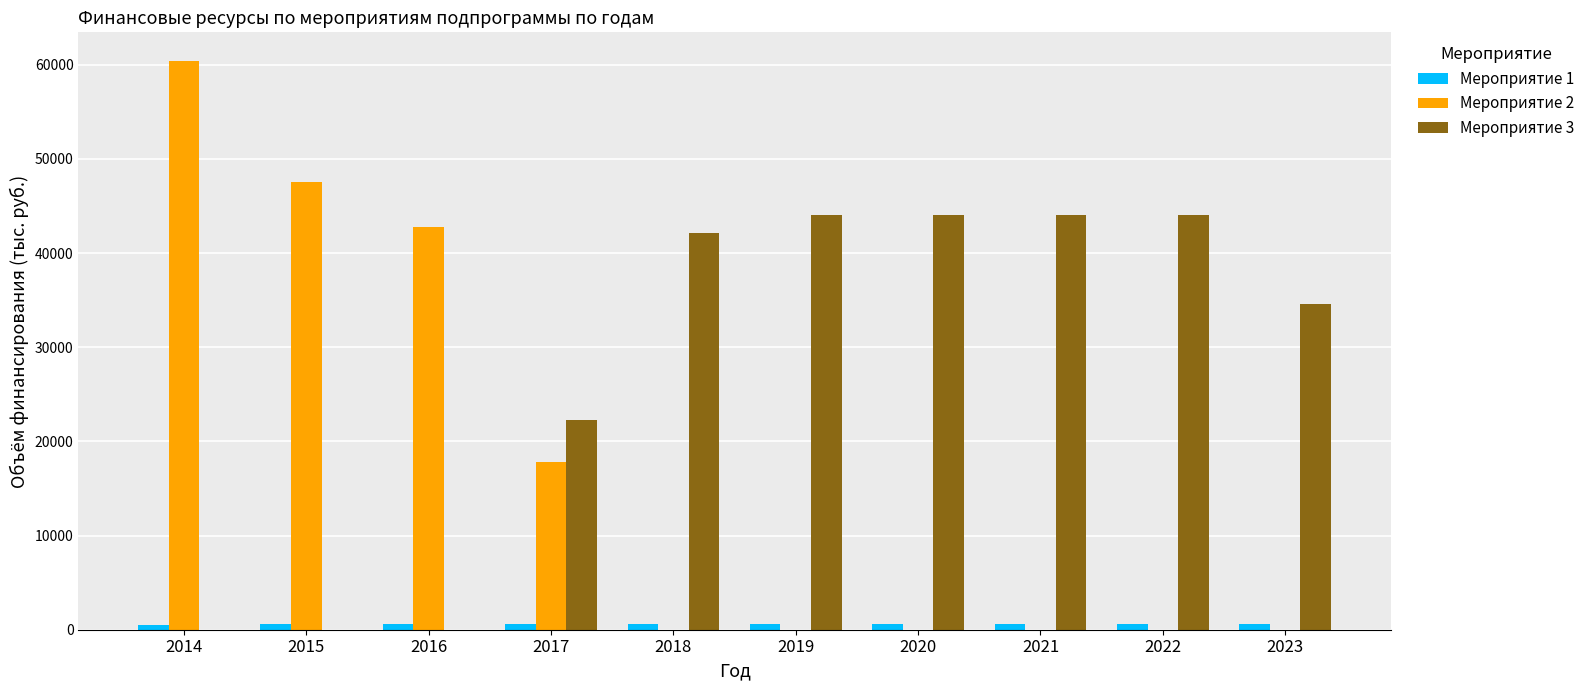

How many data points does each series have?

10